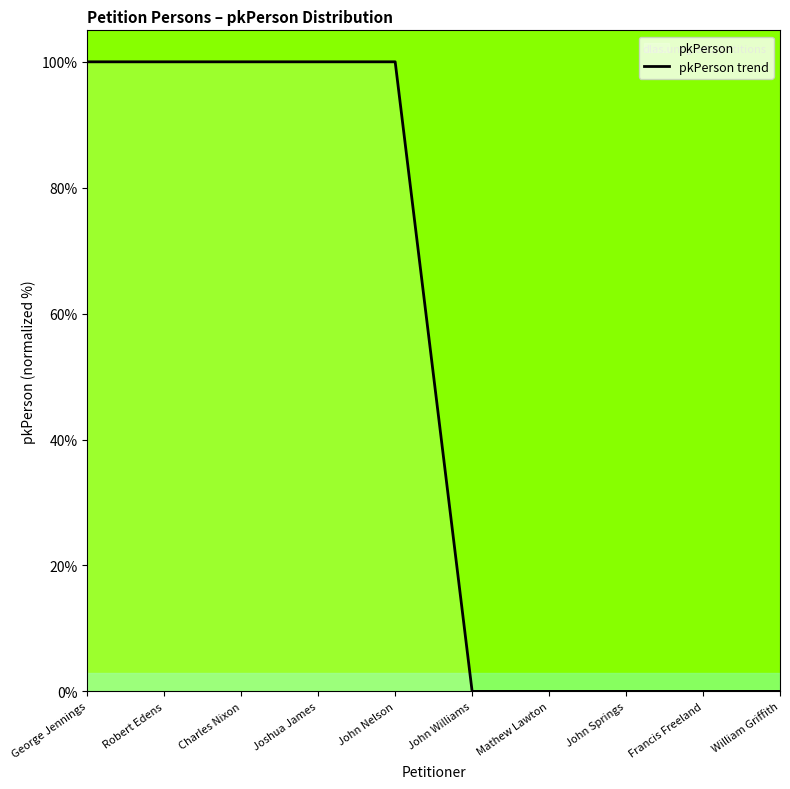

What is the maximum value shown in the chart?

100.0